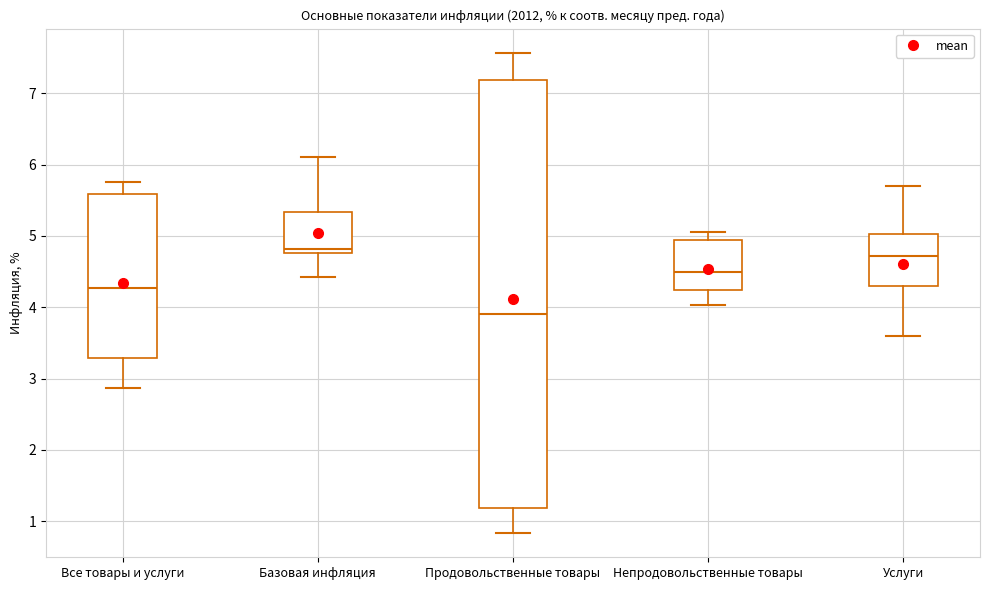

Reading left to right, read every box against the y-axis: the position of its median line, the range the box covers, and the ends of its whiskers. The values are not printed on the chart, so give them approximately, as read against the axis.

Все товары и услуги: median 4.3, box 3.3 to 5.6, whiskers 2.9 to 5.8
Базовая инфляция: median 4.8 (just above the box's lower edge), box 4.8 to 5.3, whiskers 4.4 to 6.1
Продовольственные товары: median 3.9, box 1.2 to 7.2, whiskers 0.8 to 7.6
Непродовольственные товары: median 4.5, box 4.2 to 4.9, whiskers 4.0 to 5.1
Услуги: median 4.7, box 4.3 to 5.0, whiskers 3.6 to 5.7